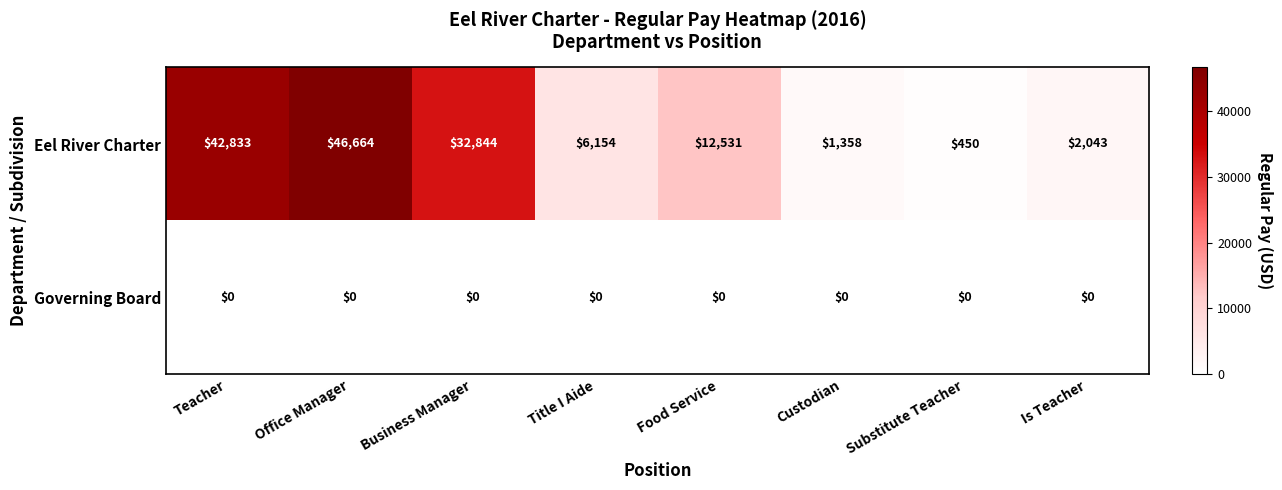

Which series has the largest total across all categories?

Eel River Charter